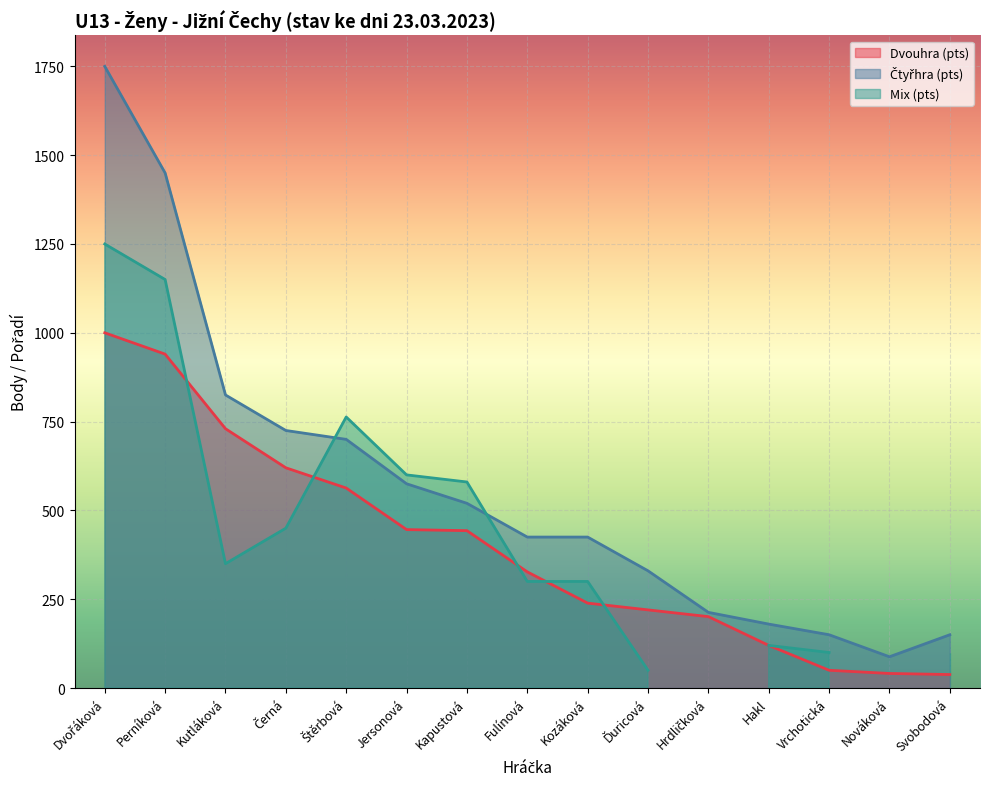

Is it true that Dvouhra (pts) equals 730 at Kutláková?

True